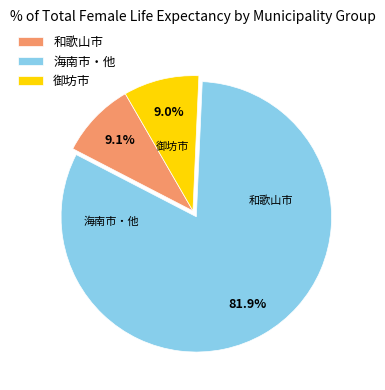

Count the number of slices in the pie.

3